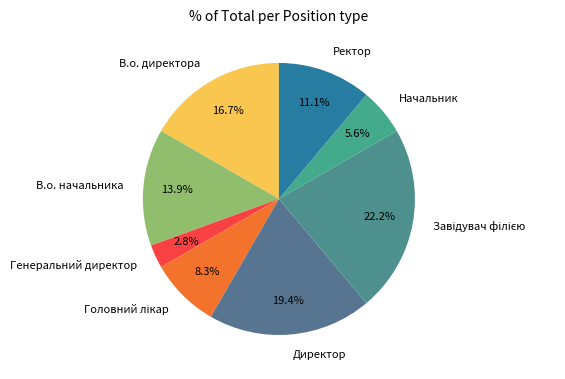

Approximately how many times larger is the value at В.о. директора compared to Генеральний директор?

6.0